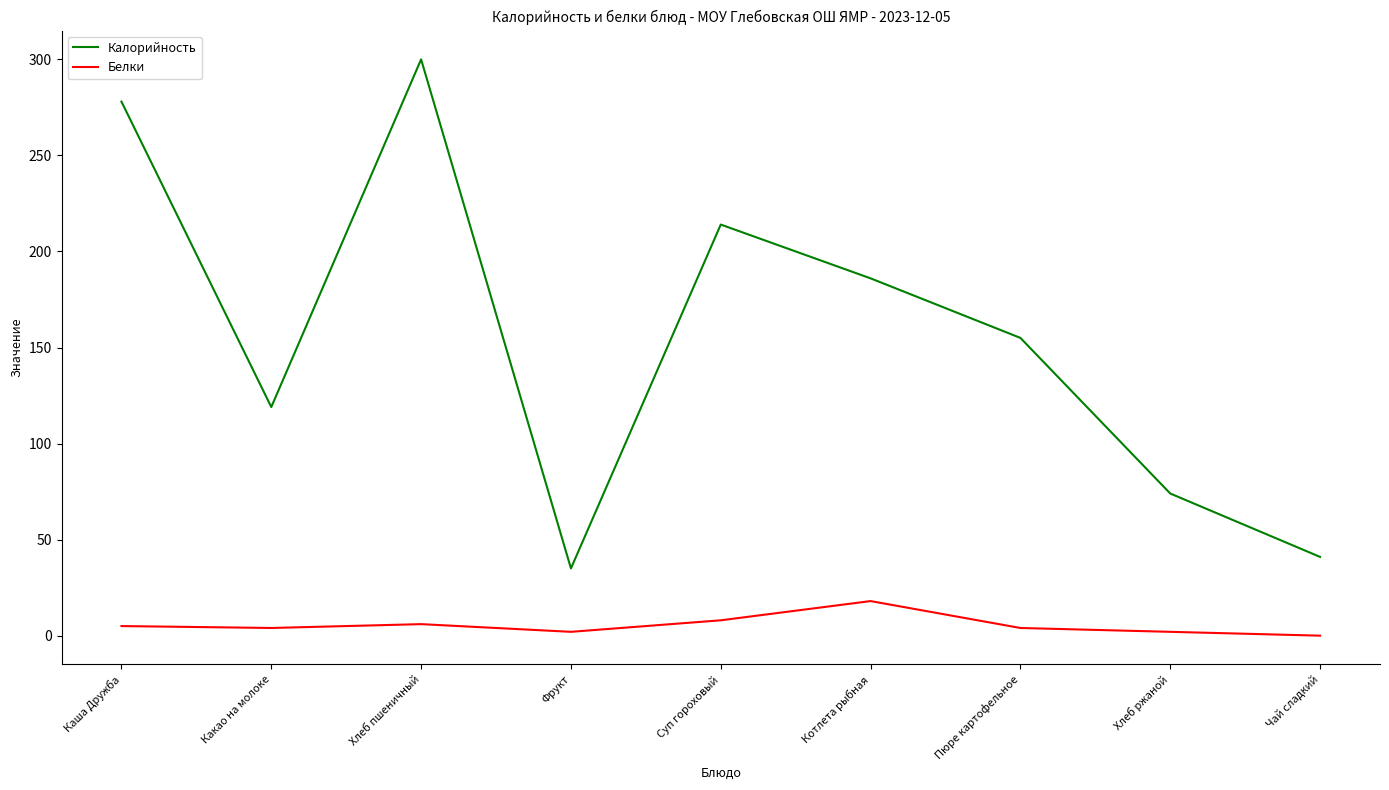

Is it true that Калорийность equals 35 at Фрукт?

True